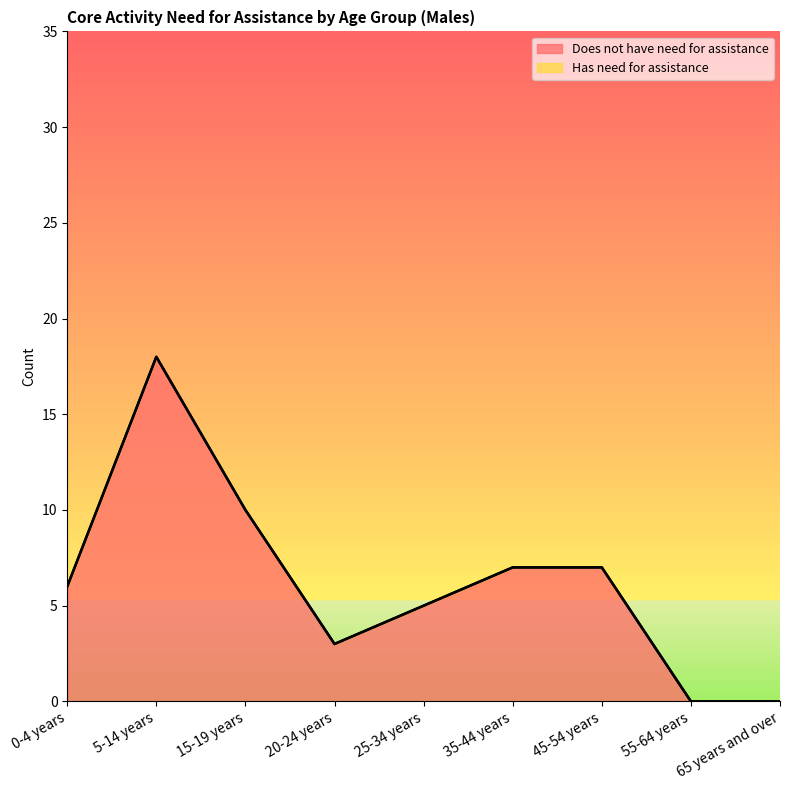

List the labels in order of value, smallest first.

55-64 years, 65 years and over, 20-24 years, 25-34 years, 0-4 years, 35-44 years, 45-54 years, 15-19 years, 5-14 years